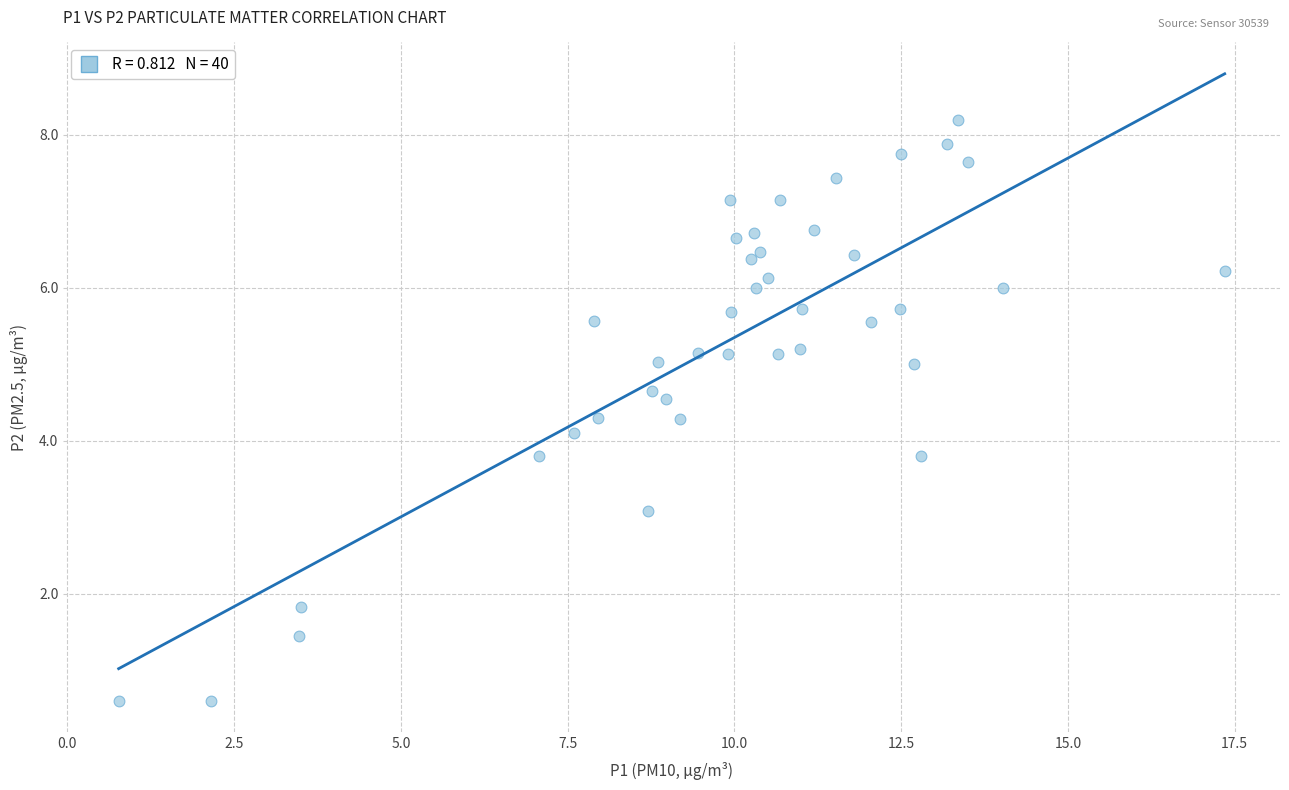

What Y value in the scatter plot is closest to 4?

4.1